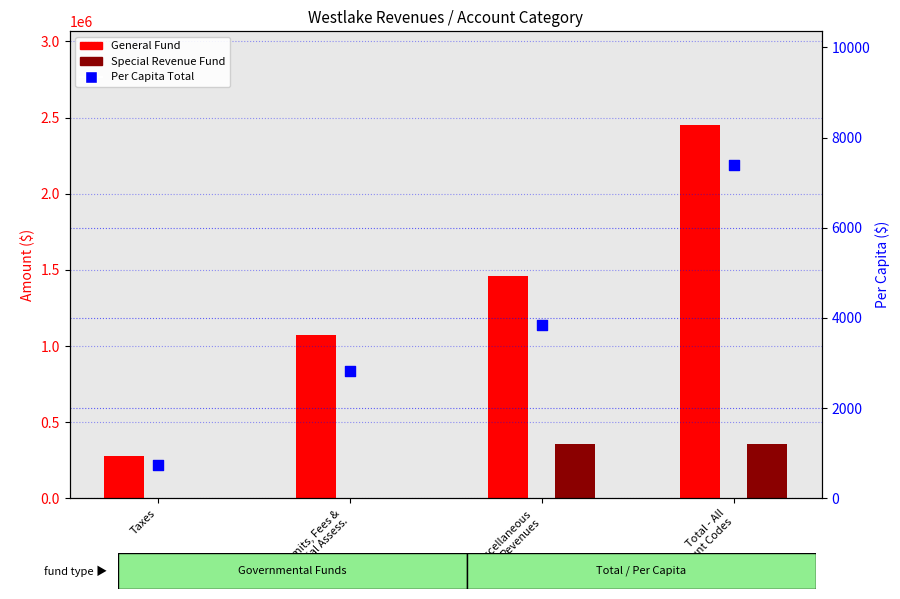

What are all the series names shown in the legend?

General Fund, Special Revenue Fund, Per Capita Total